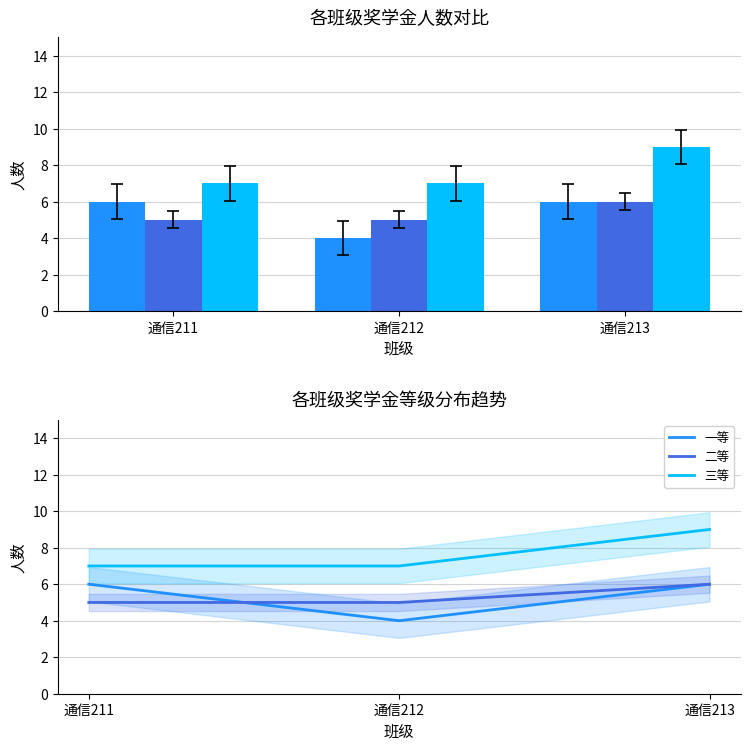

How many 二等 values are between 5 and 6?

3